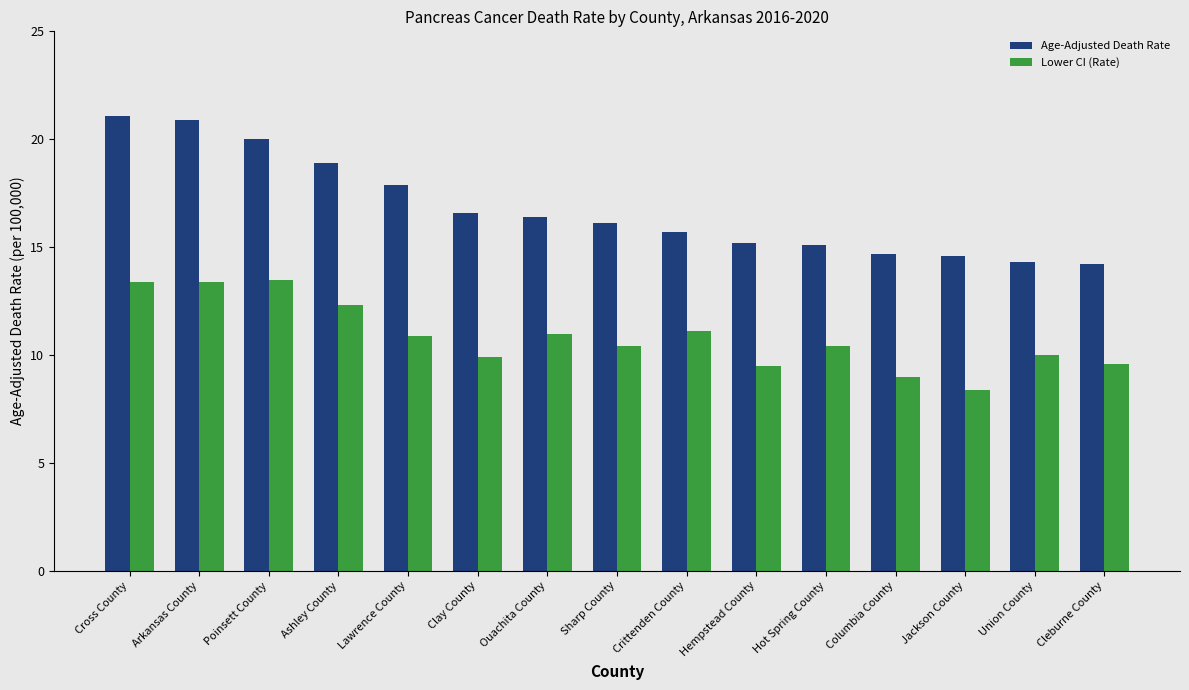

Is it true that Age-Adjusted Death Rate equals 36.2 at Arkansas County?

False